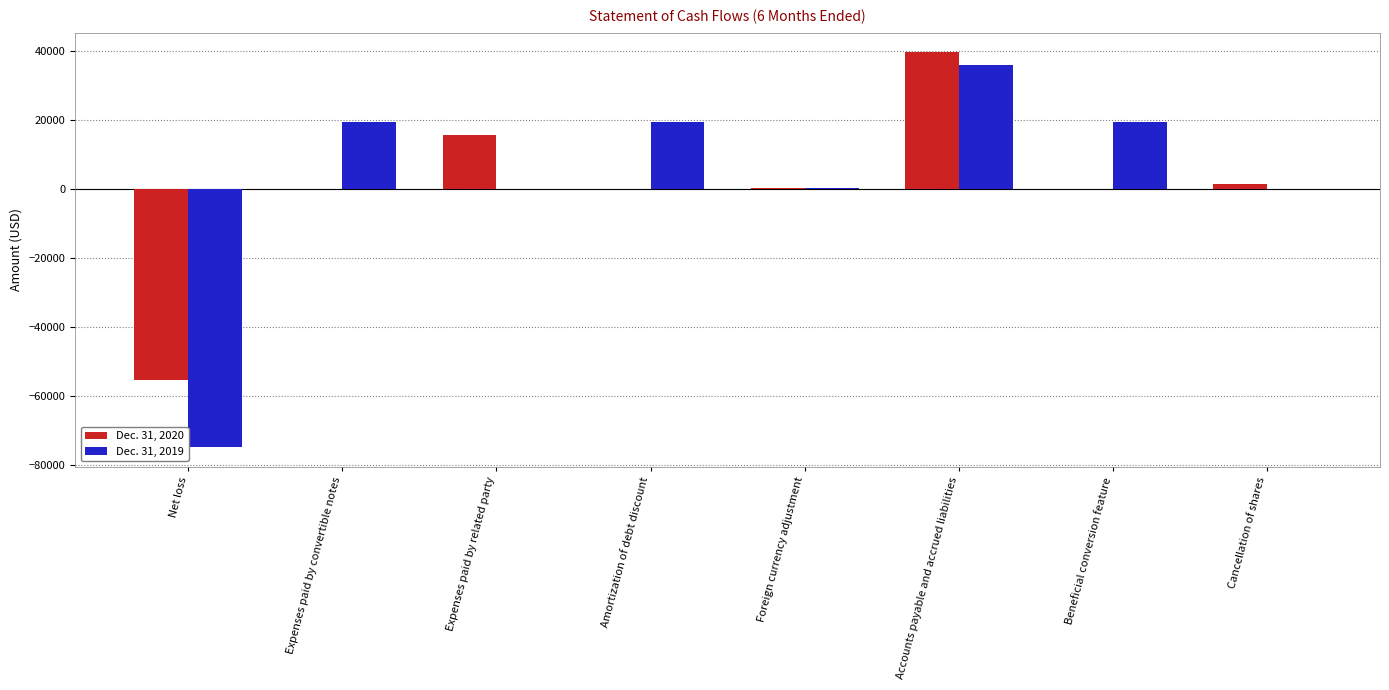

Is it true that Dec. 31, 2019 equals 57533 at Cancellation of shares?

False